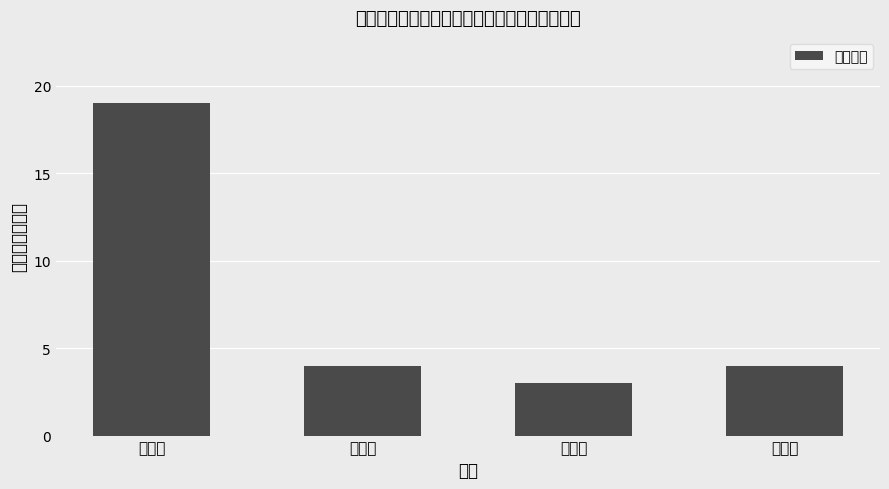

Count the number of data series in this chart.

1